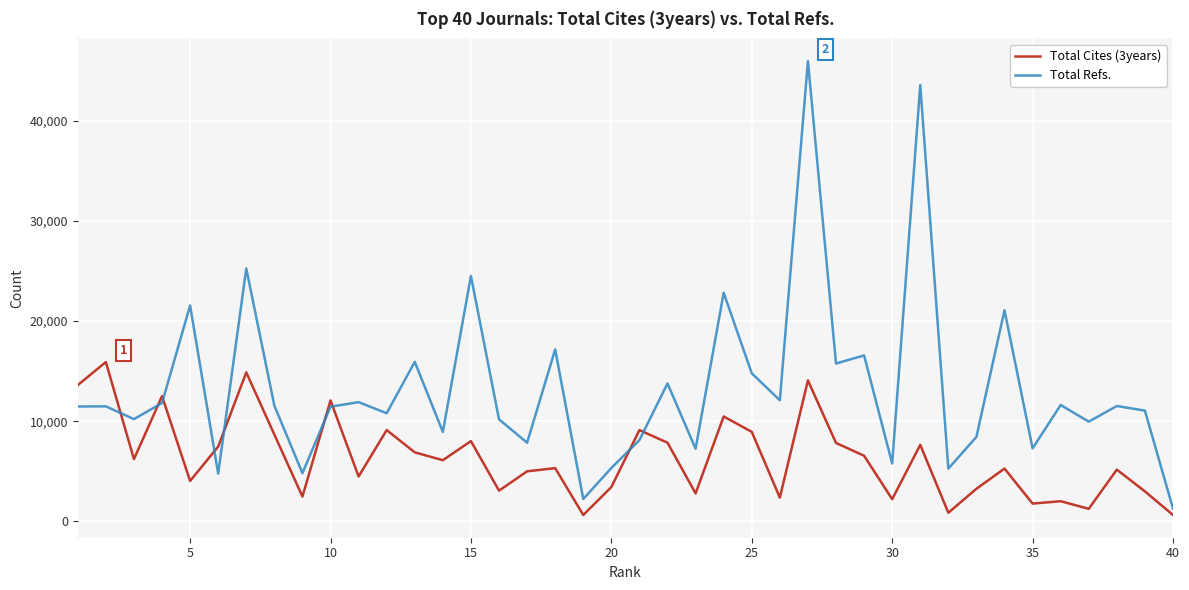

Rank the series by their average value, from lowest to highest.

Total Cites (3years), Total Refs.